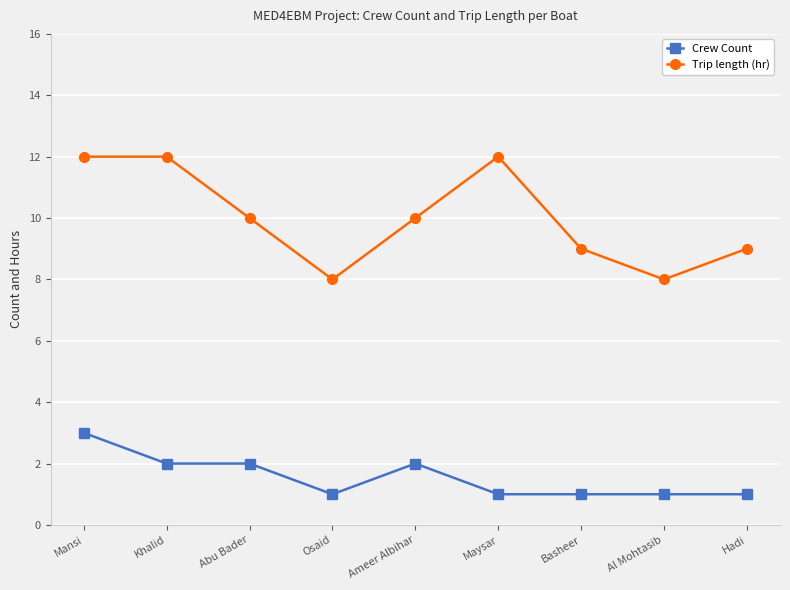

Reading right to left, extract all data points from this chart.

Crew Count: 1	1	1	1	2	1	2	2	3
Trip length (hr): 9	8	9	12	10	8	10	12	12